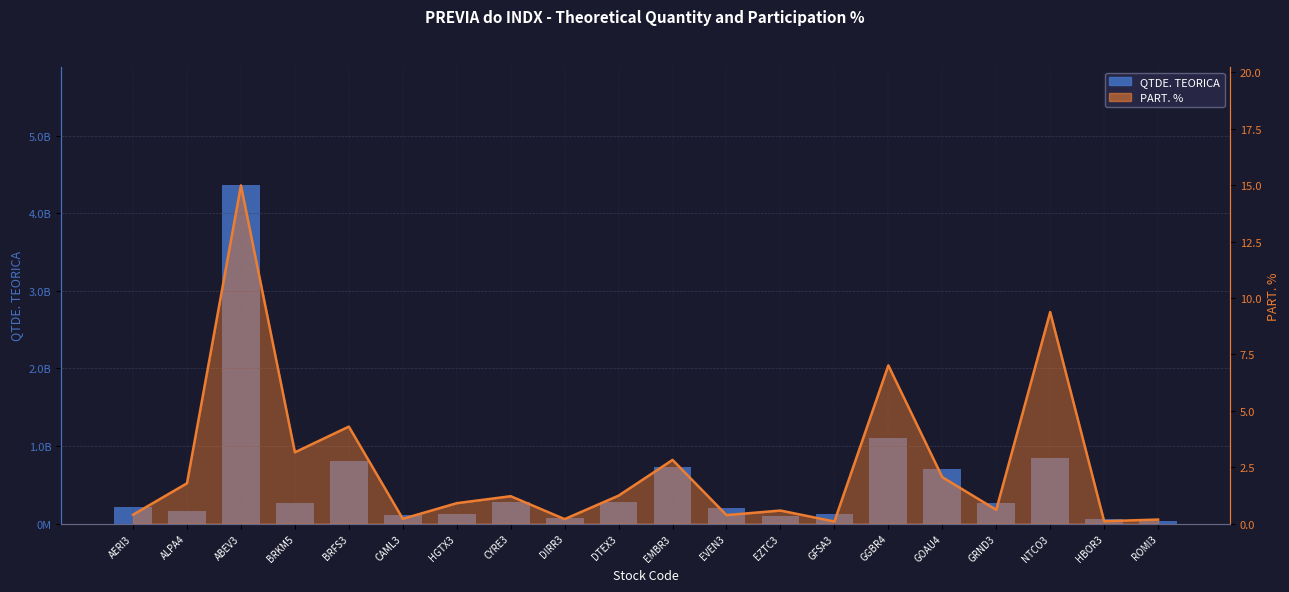

What are all the series names shown in the legend?

QTDE. TEORICA, PART. % line